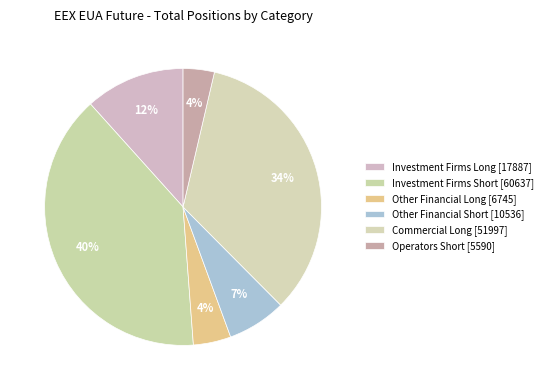

How many segments does this pie chart have?

6